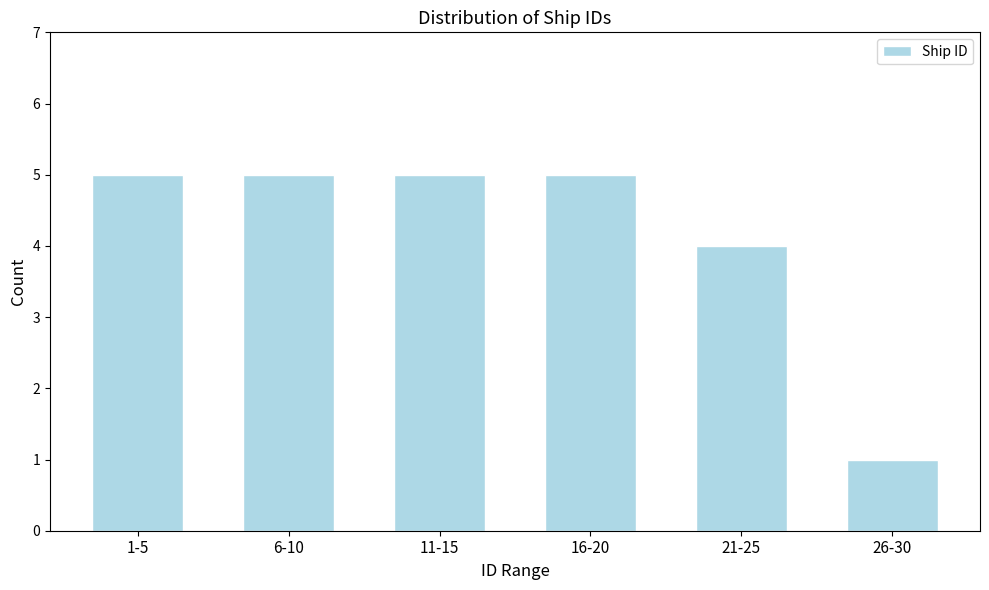

Reading left to right, what are all the values shown in this chart?

5	5	5	5	4	1